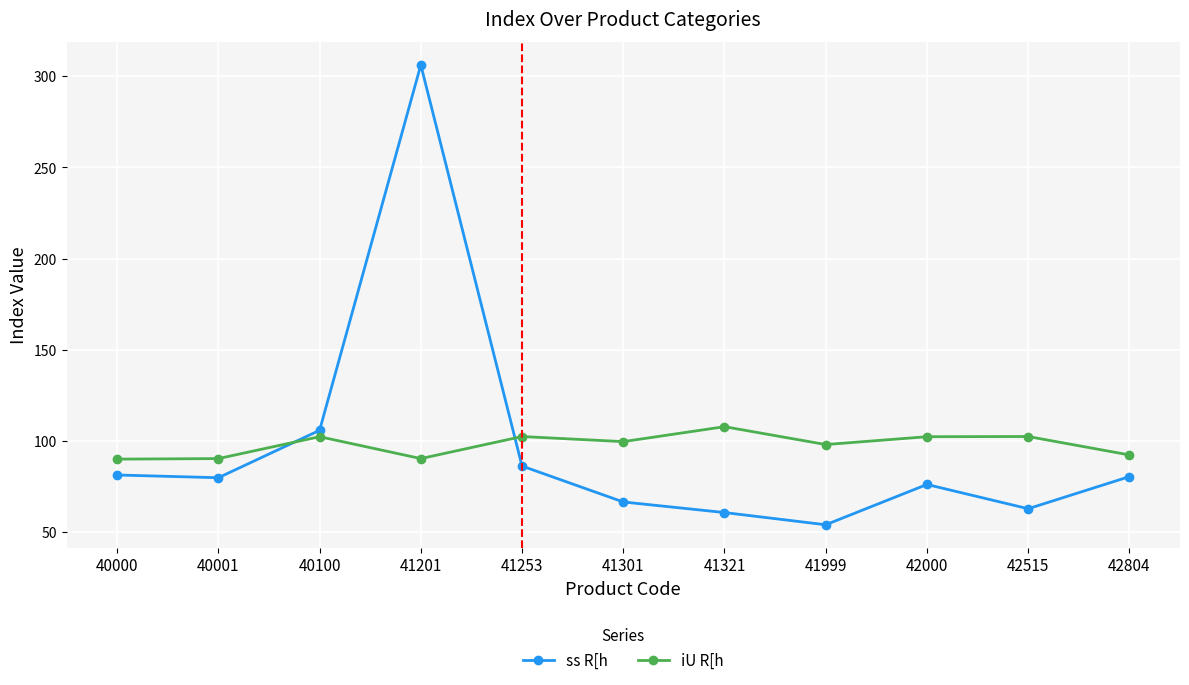

How many values in the iU R[h series are below 99?

5